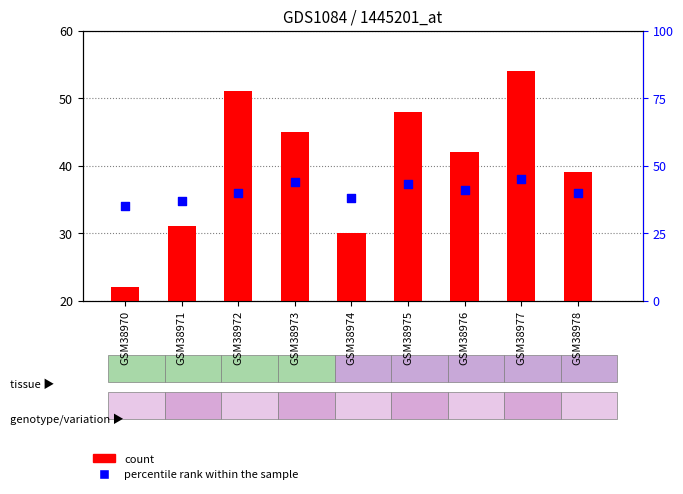

Which series has the widest spread of Y values?

count